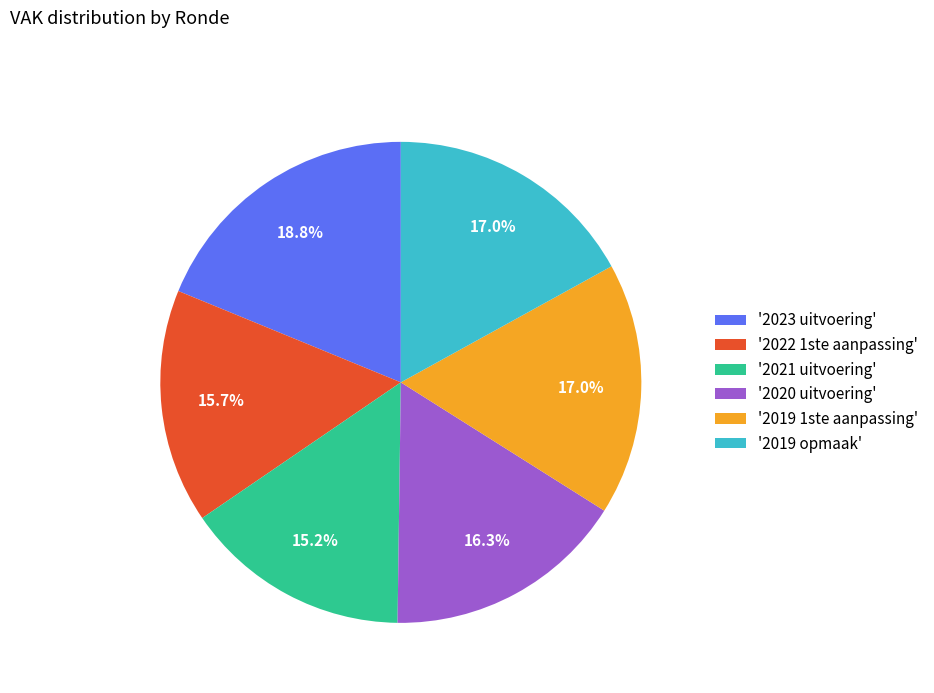

What is the largest slice in the pie chart?

'2023 uitvoering'